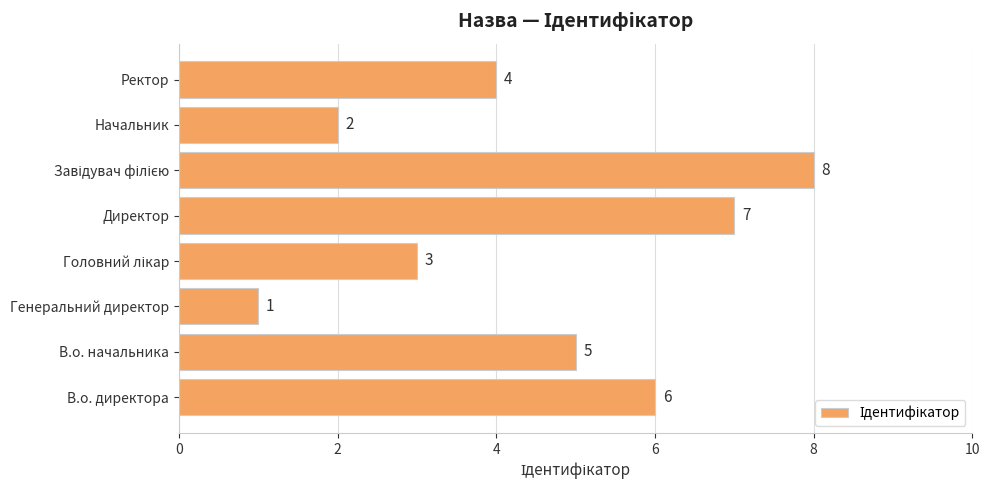

Does the chart contain any negative values?

No